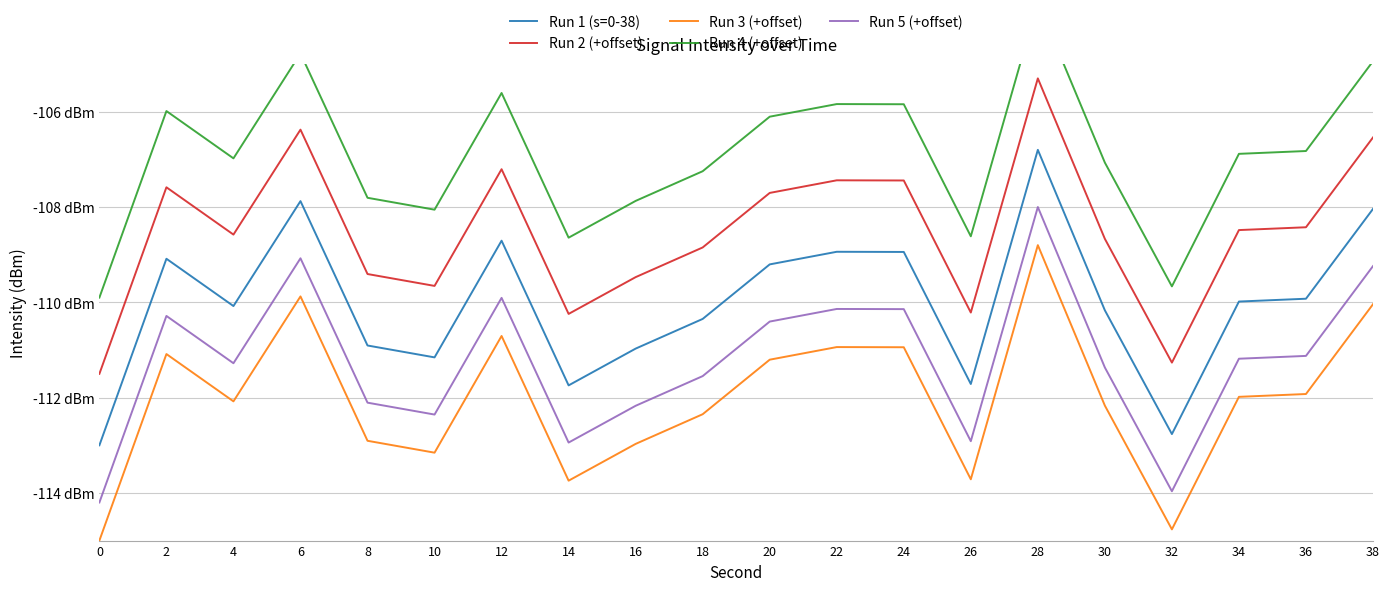

Rank the categories by Run 3 (+offset) value from highest to lowest.

28, 6, 38, 12, 22, 24, 2, 20, 36, 34, 4, 30, 18, 8, 16, 10, 26, 14, 32, 0